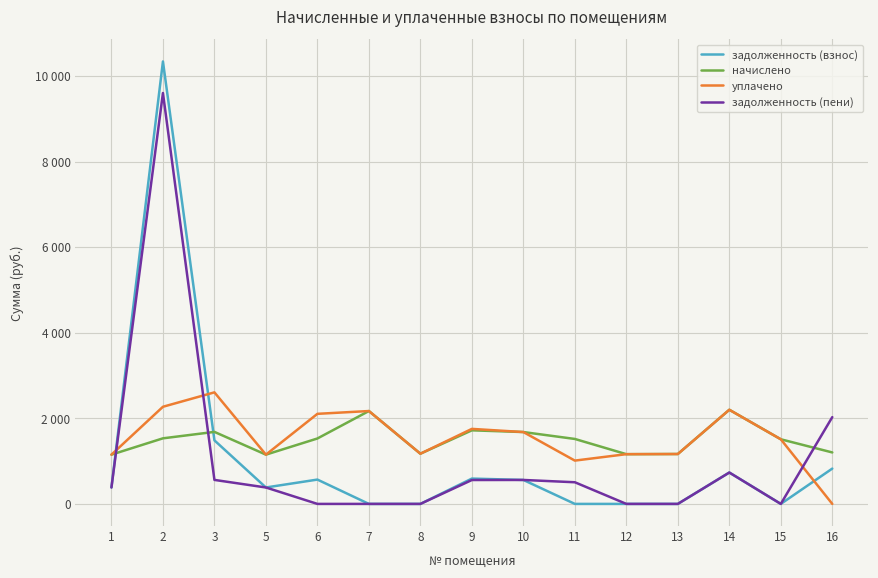

At 3, list the series in order from smallest to largest.

задолженность (пени), задолженность (взнос), начислено, уплачено